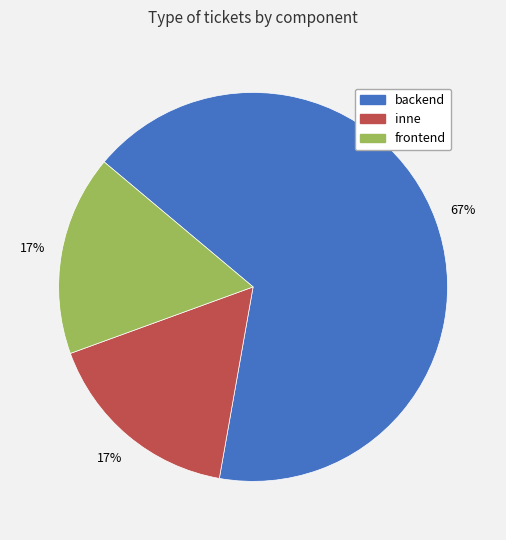

How many segments does this pie chart have?

3